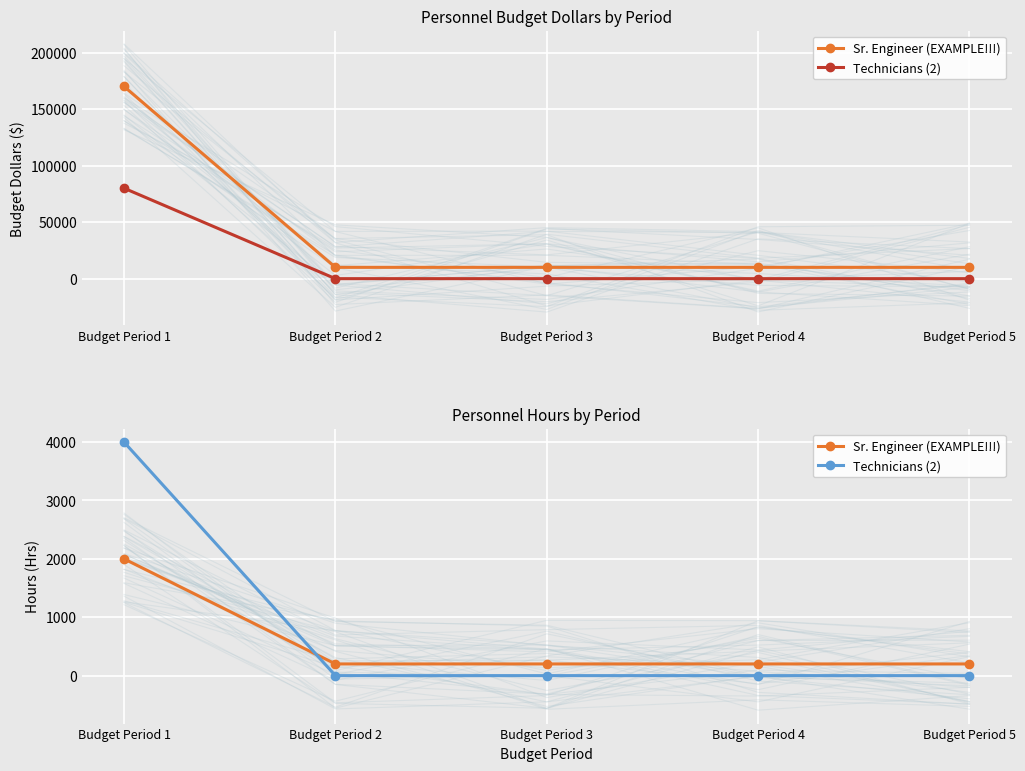

Which category has the highest value across all series?

Budget Period 1